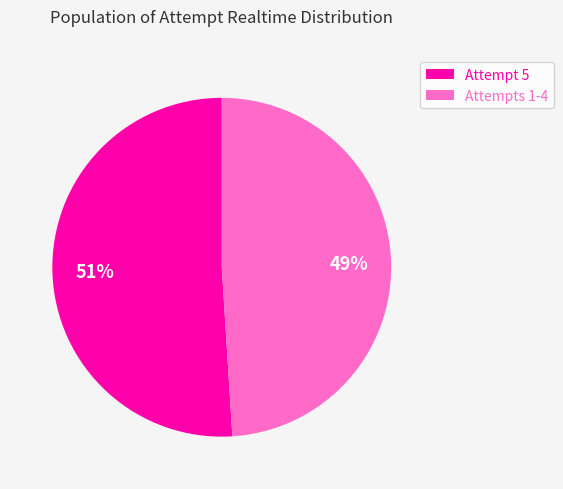

What is the largest slice in the pie chart?

Attempt 5